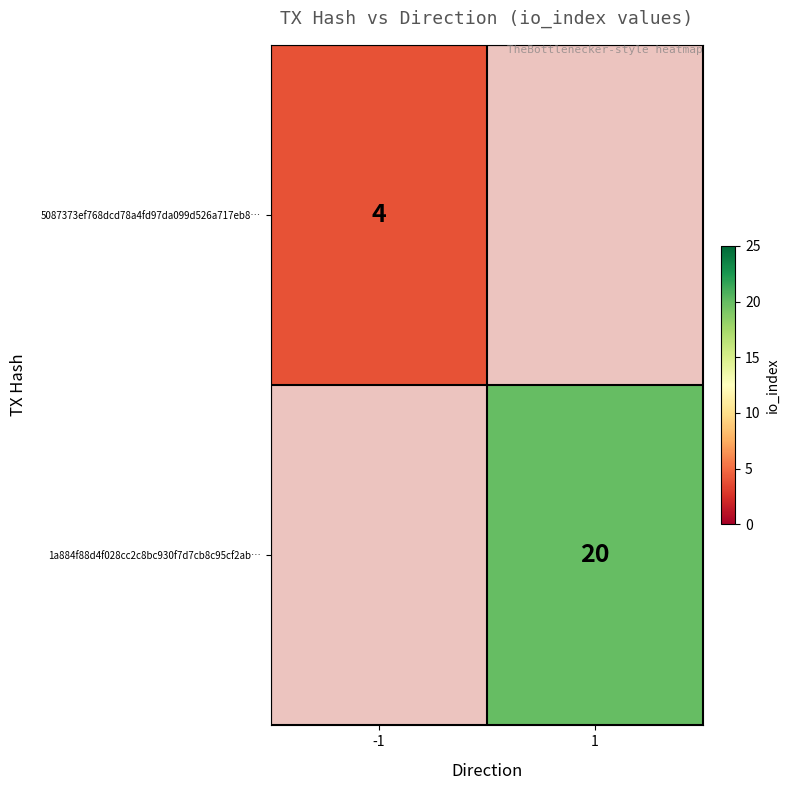

Which has a higher value, 1 or -1?

-1